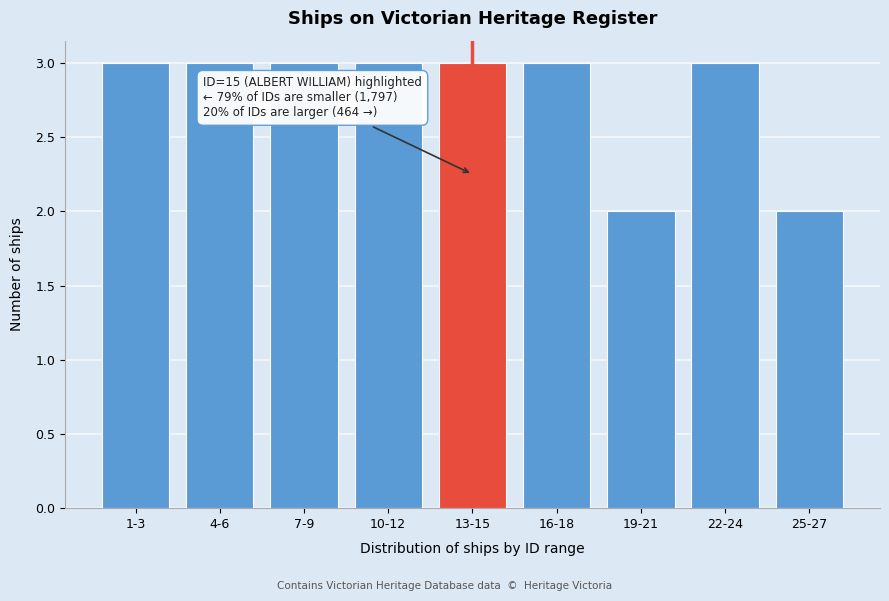

Reading left to right, transcribe all the data shown in this chart.

3	3	3	3	3	3	2	3	2